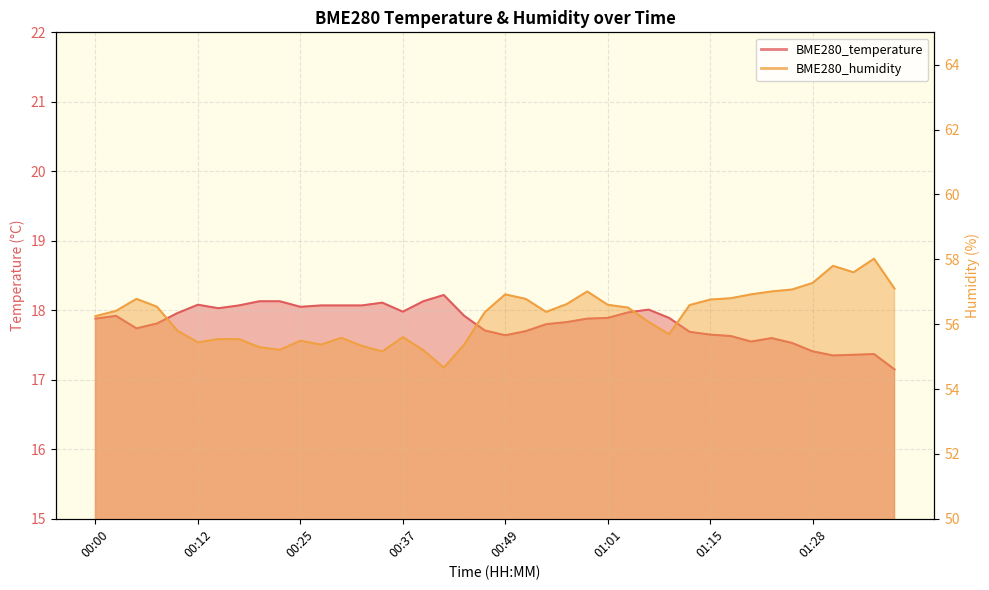

What is the maximum value for BME280_humidity?

58.0